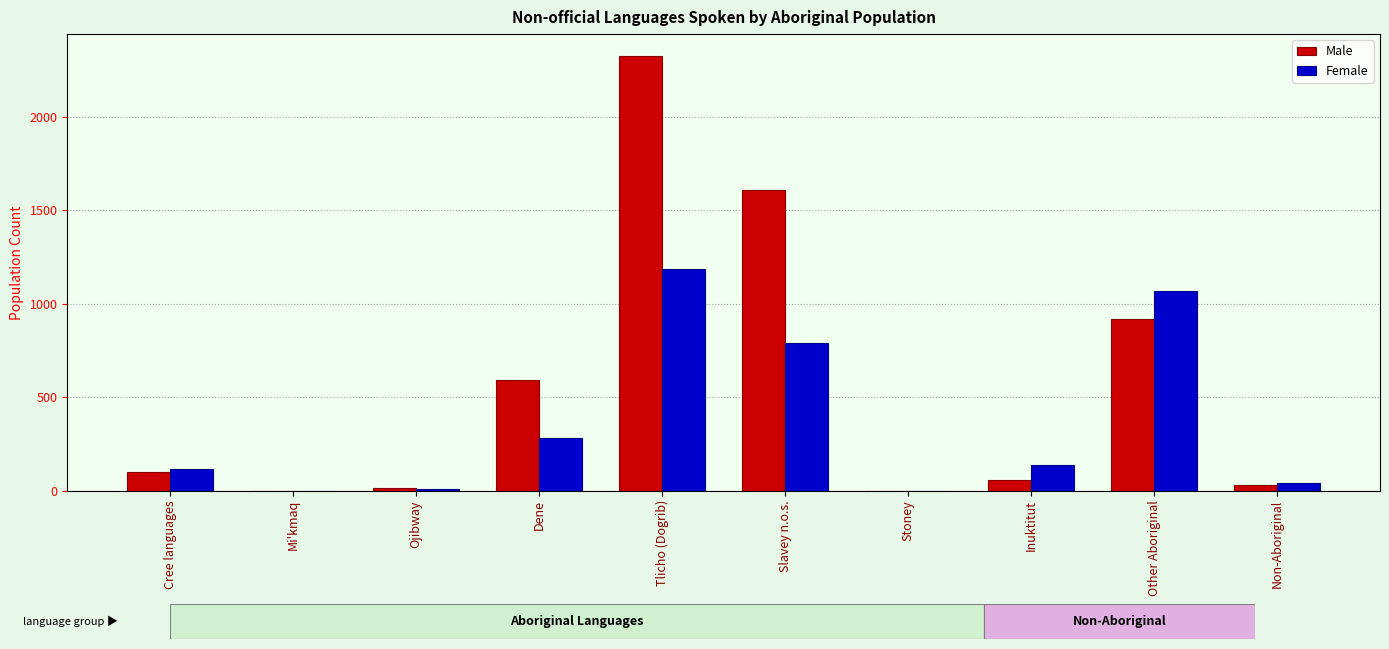

What is the maximum value for Female?

1185